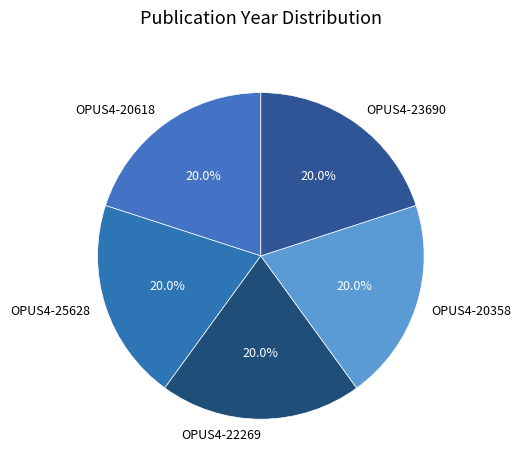

What is the ratio of the value at OPUS4-23690 to the value at OPUS4-22269?

1.0